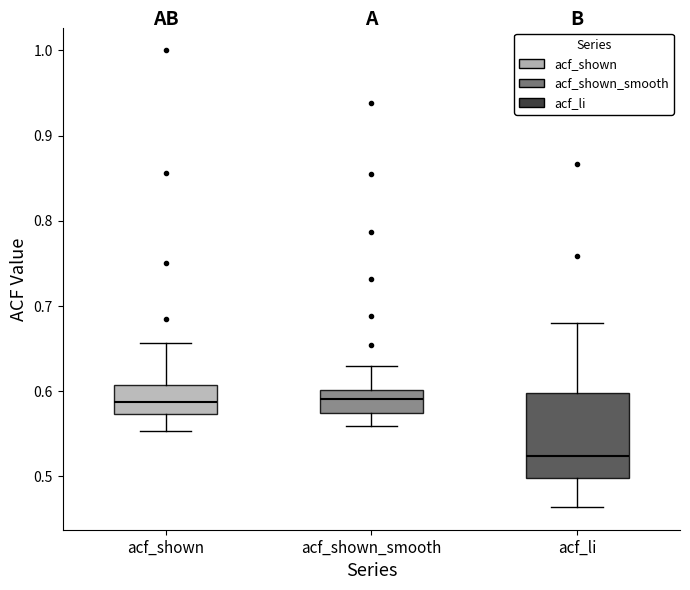

Where is the upper edge of the box for acf_li on the y-axis? The values are not printed on the chart, so give them approximately, as read against the axis.

0.60